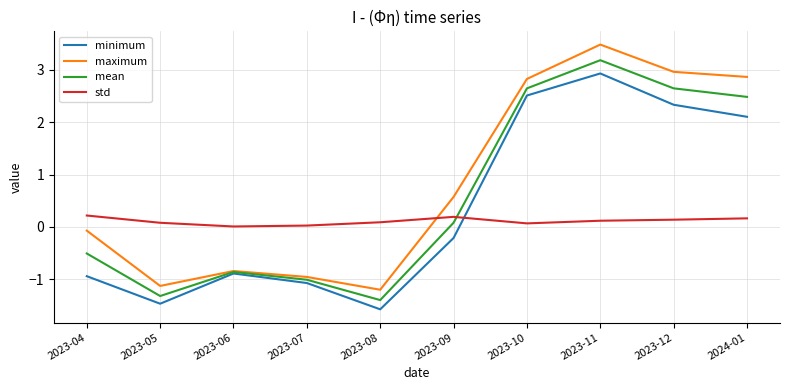

Rank the series at 2023-07 from lowest to highest value.

minimum, mean, maximum, std